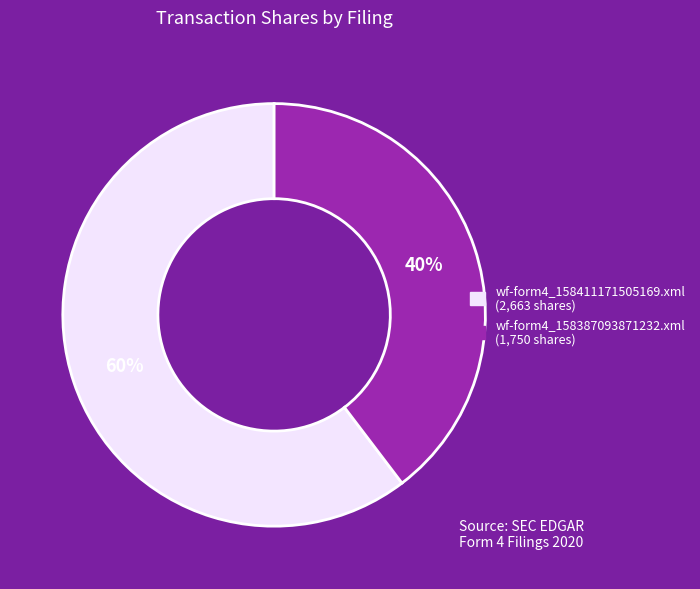

The wf-form4_158411171505169.xml slice represents 60% of the pie. True or false?

True